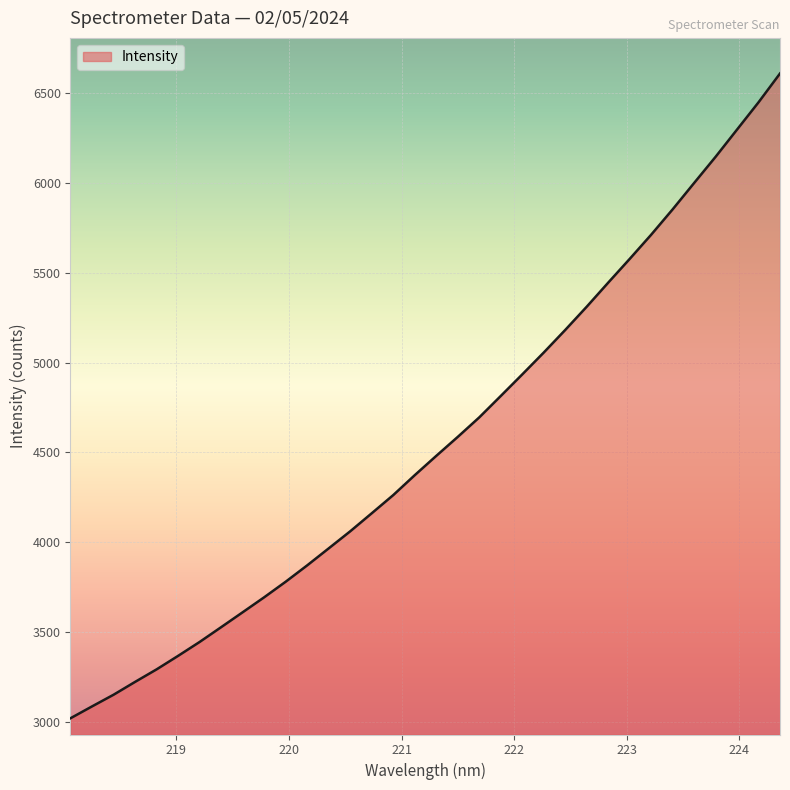

What is the difference between the maximum and minimum values?

3592.4